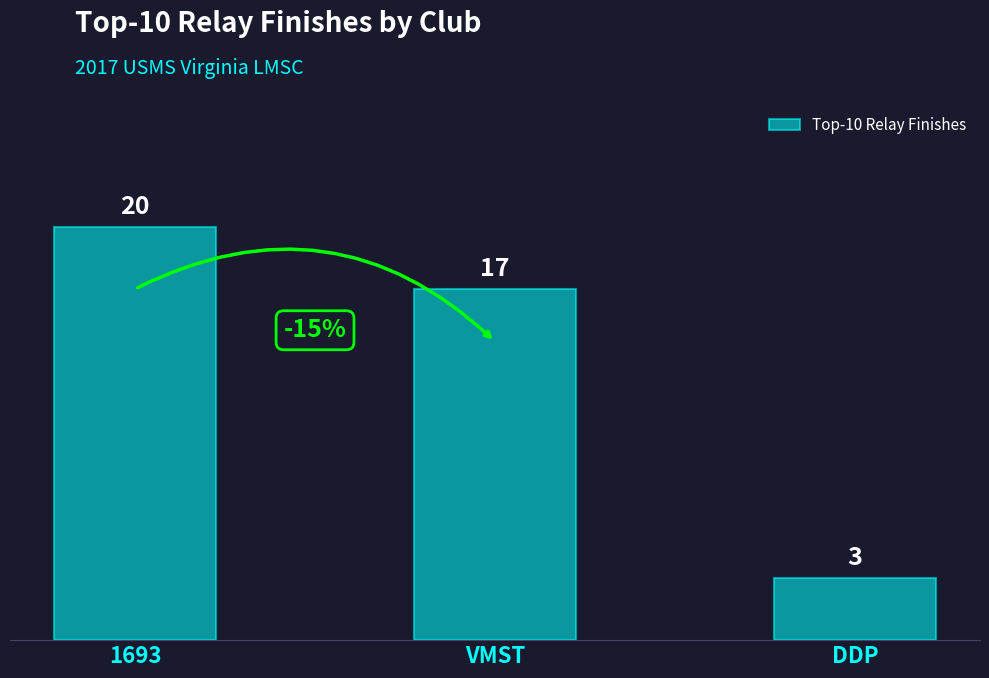

Reading left to right, list all the values displayed in this chart.

1693=20	VMST=17	DDP=3